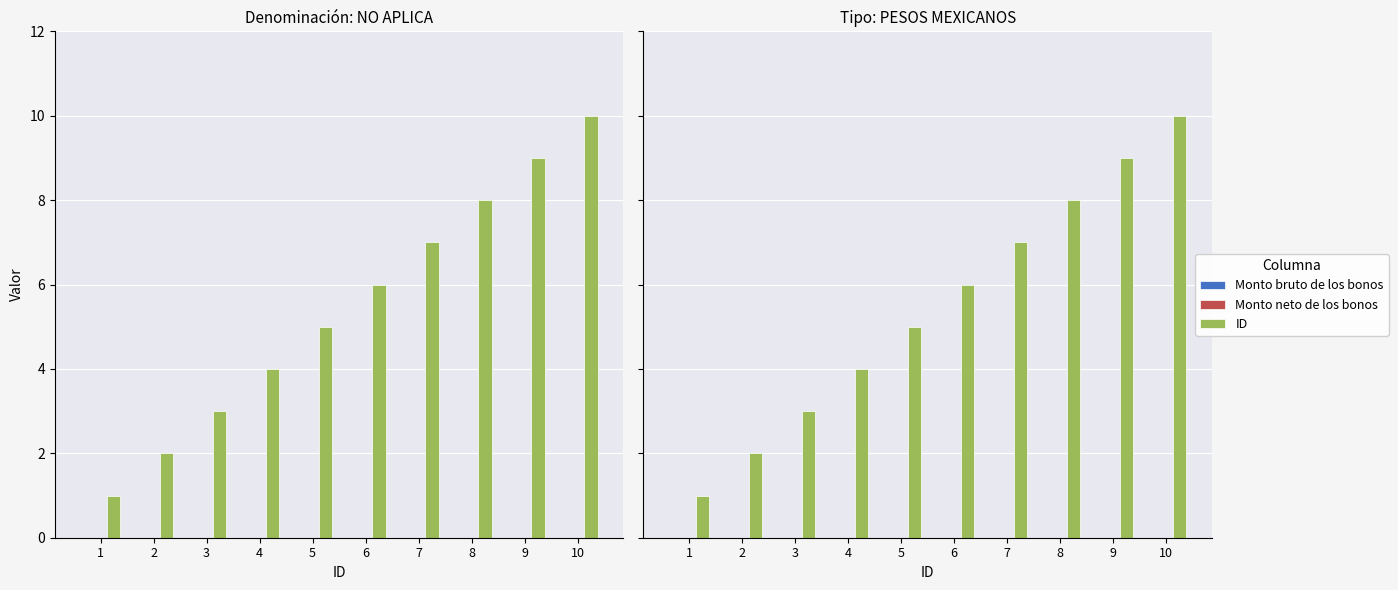

Between 6 and 5, which is larger?

6